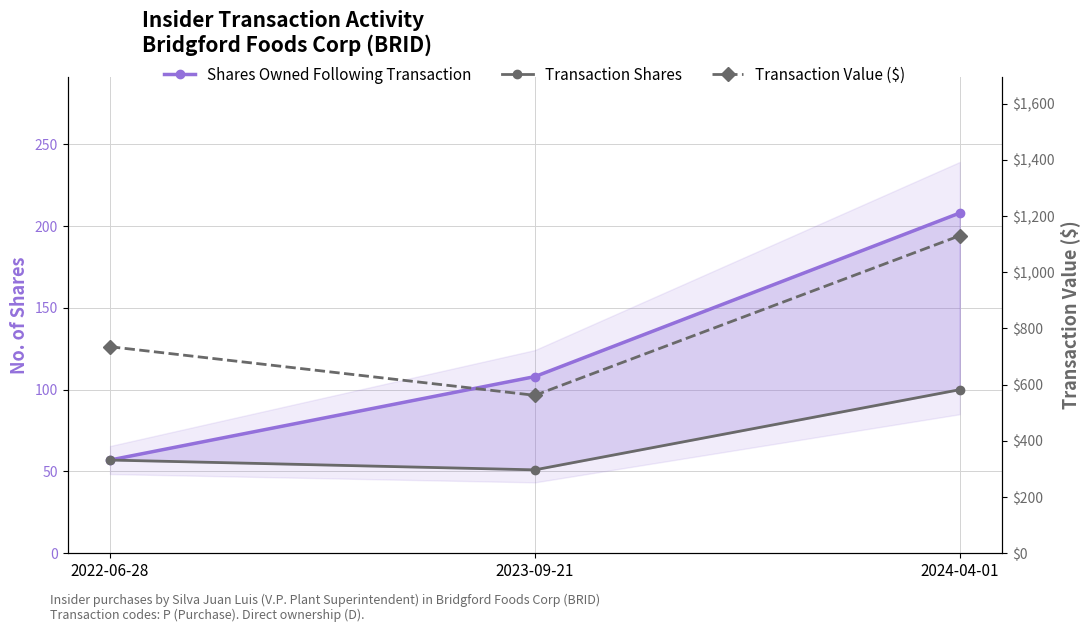

Reading left to right, what are all the values shown in this chart?

Shares Owned Following Transaction: 2022-06-28=57	2023-09-21=108	2024-04-01=208
Transaction Shares: 2022-06-28=57	2023-09-21=51	2024-04-01=100
Transaction Value ($): 2022-06-28=735	2023-09-21=562	2024-04-01=1130